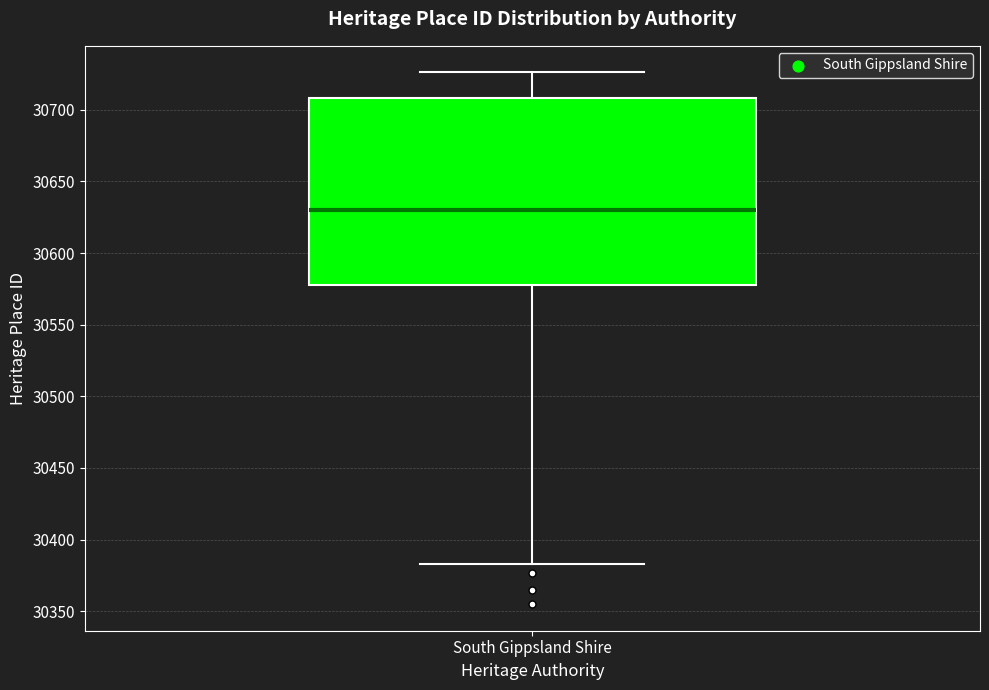

Transcribe this box plot: give where the median line is, the range the box spans, and where the two whiskers end, as read against the y-axis. The values are not printed on the chart, so give them approximately, as read against the axis.

median 30630, box 30580 to 30710, whiskers 30385 to 30725